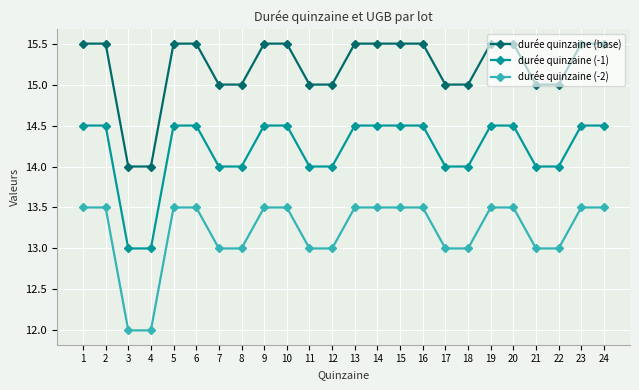

At which label does durée quinzaine (-1) first exceed 14?

1